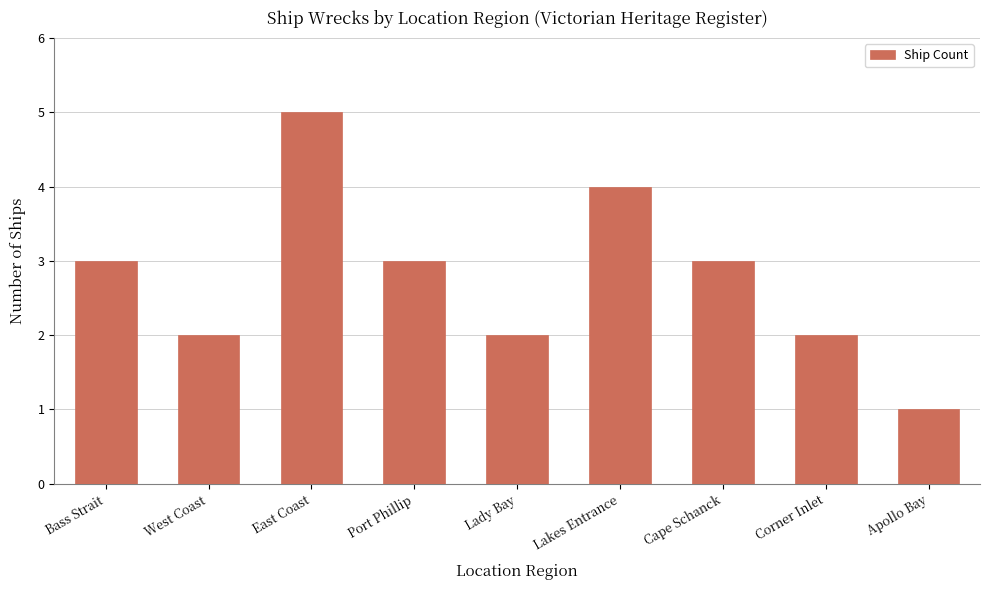

Approximately how many times larger is the value at Lakes Entrance compared to Port Phillip?

1.3